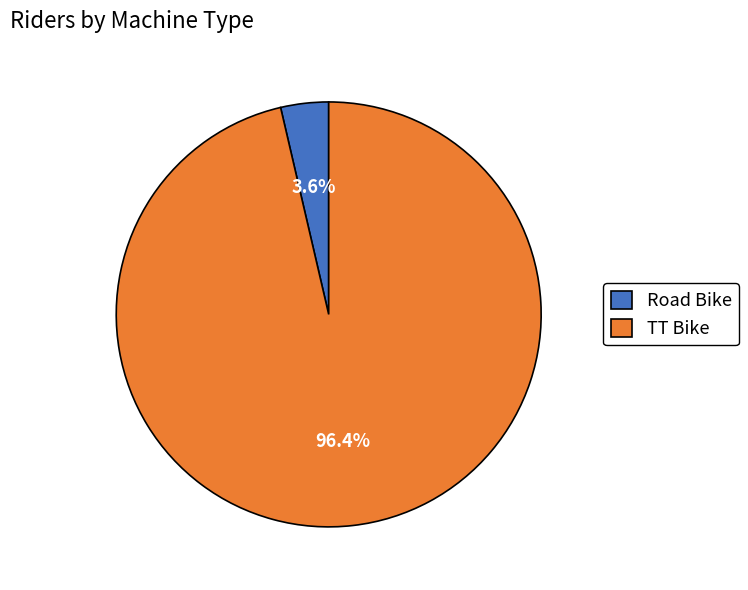

Is TT Bike the majority of the pie?

Yes